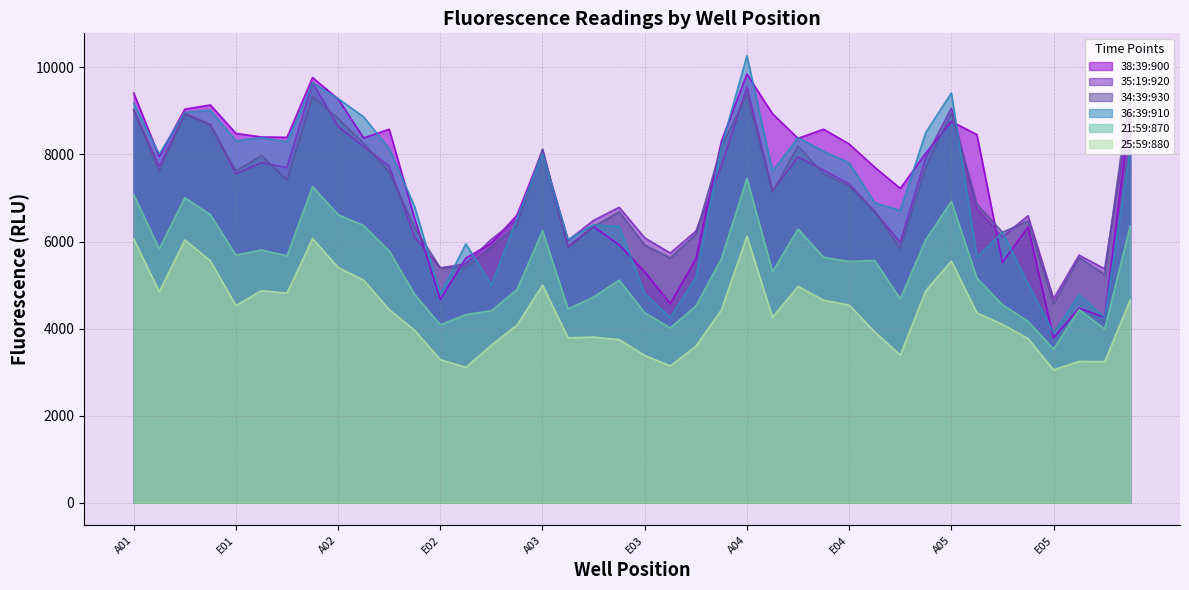

Which series has the largest range (max minus min)?

36:39:910